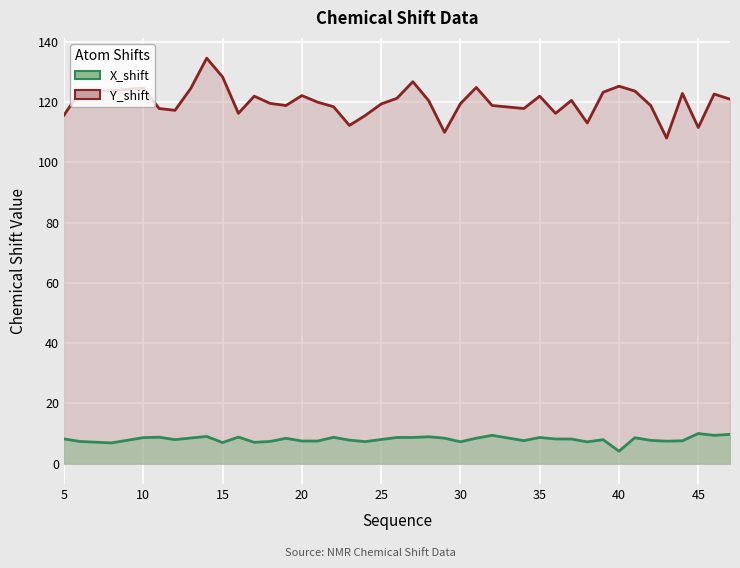

Reading right to left, what are all the values shown in this chart?

X_shift: 9.8	9.4	10.0	7.6	7.5	7.7	8.6	4.2	8.0	7.2	8.2	8.2	8.7	7.7	9.4	8.5	7.3	8.5	8.9	8.7	8.7	8.1	7.3	7.8	8.8	7.5	7.5	8.4	7.4	7.1	8.8	7.0	9.1	8.5	8.0	8.8	8.7	6.9	7.4	8.2
Y_shift: 120.9	122.6	111.5	122.8	108.0	118.8	123.6	125.2	123.2	113.0	120.5	116.2	121.9	117.8	118.8	124.8	119.4	109.9	120.4	126.7	121.2	119.3	115.5	112.2	118.4	119.9	122.1	118.8	119.5	121.9	116.2	128.3	134.5	124.5	117.2	117.8	124.6	123.7	123.4	115.6